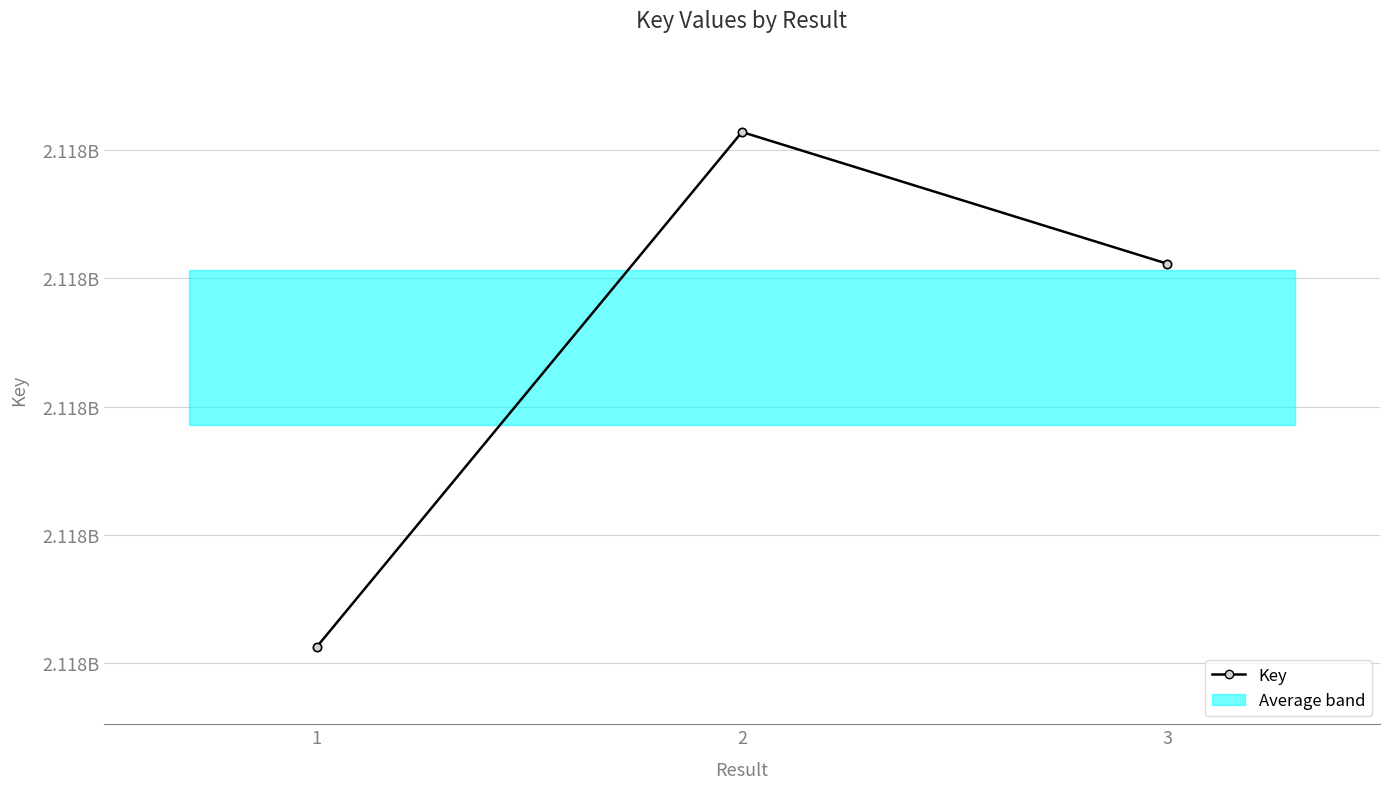

Reading right to left, extract all data points from this chart.

2117910559	2117915686	2117895642